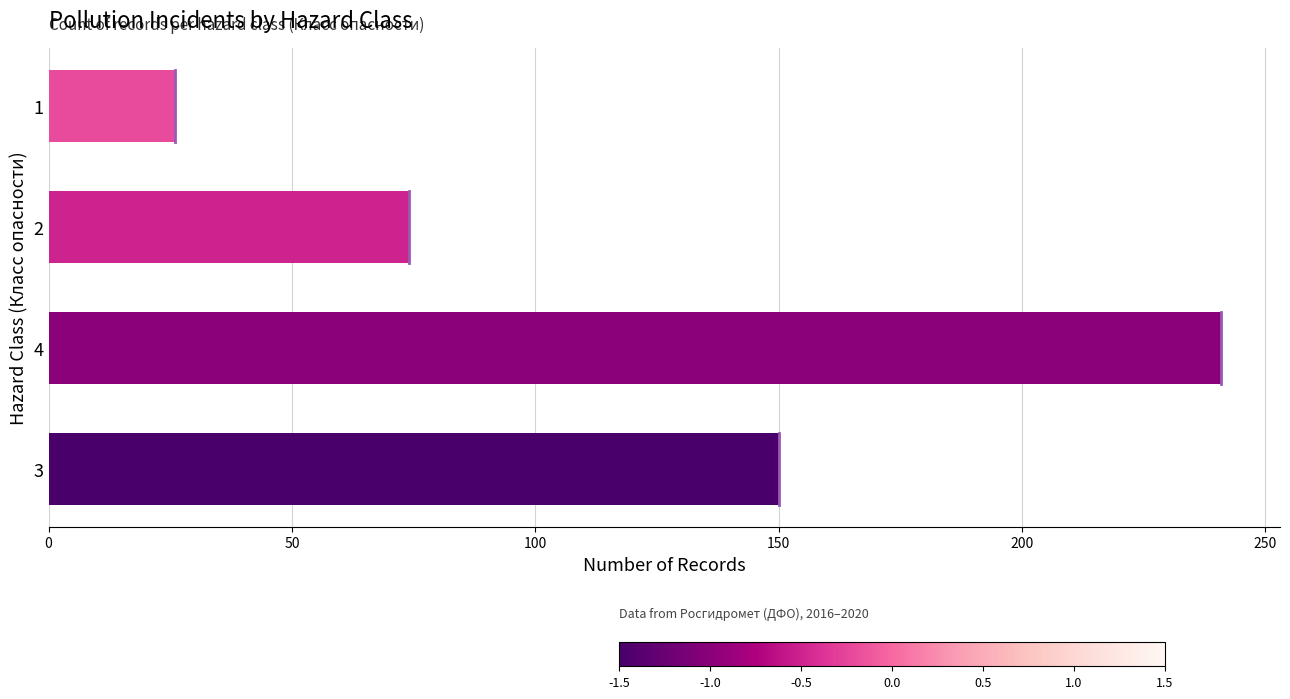

What is the difference between the values at 4 and 1?

215